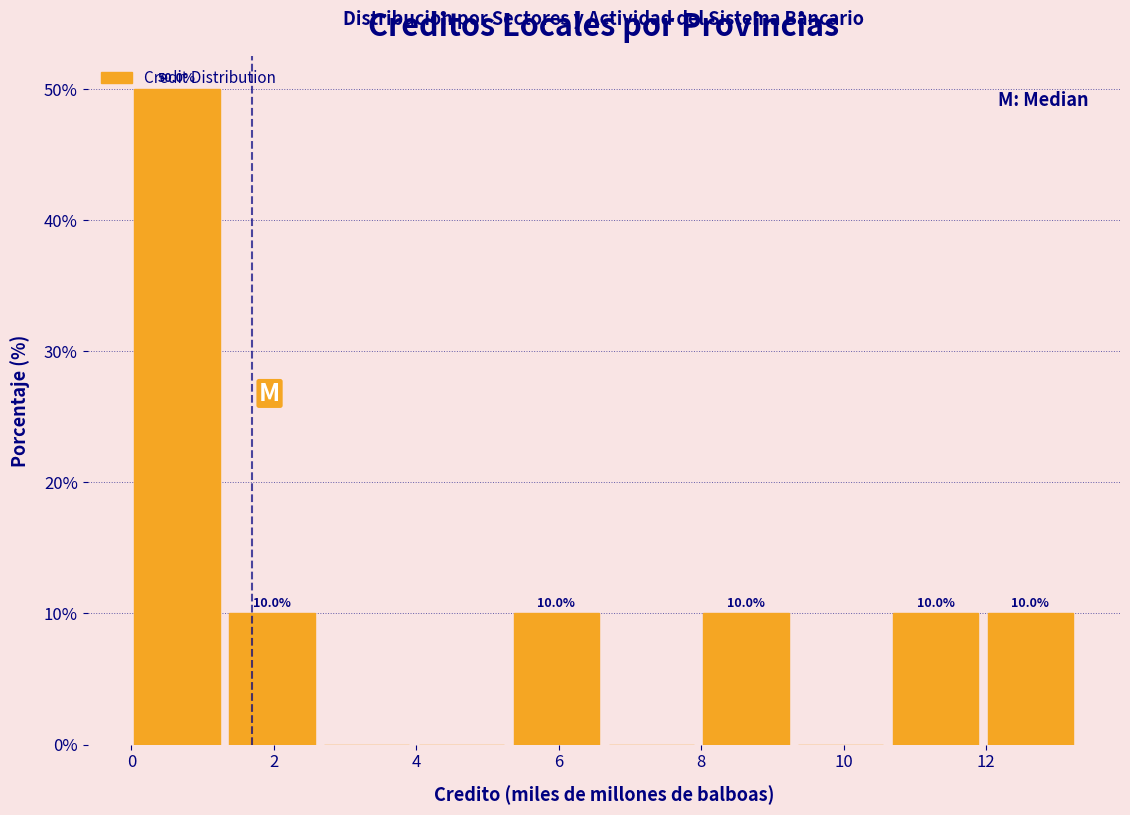

Over which range of the x-axis is the bar tallest?

0.0 to 1.4